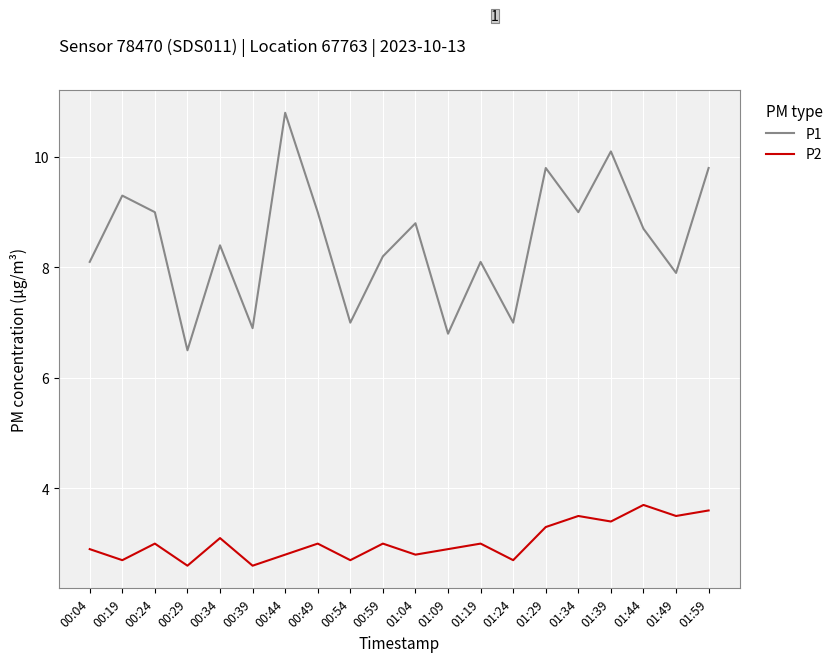

At how many categories does at least one series exceed 3?

20